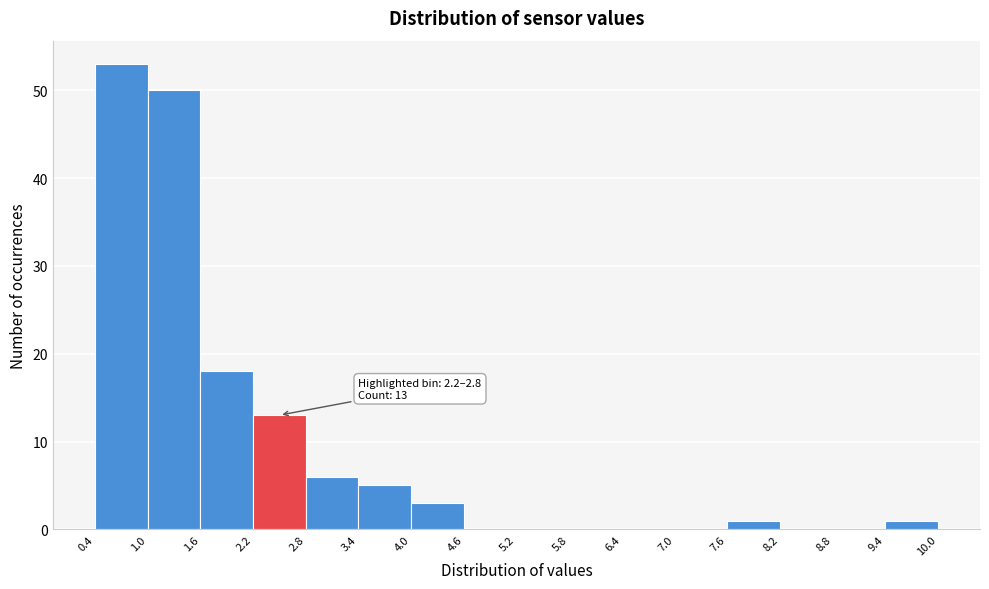

Over which range of the x-axis is the bar tallest?

0.4 to 1.0